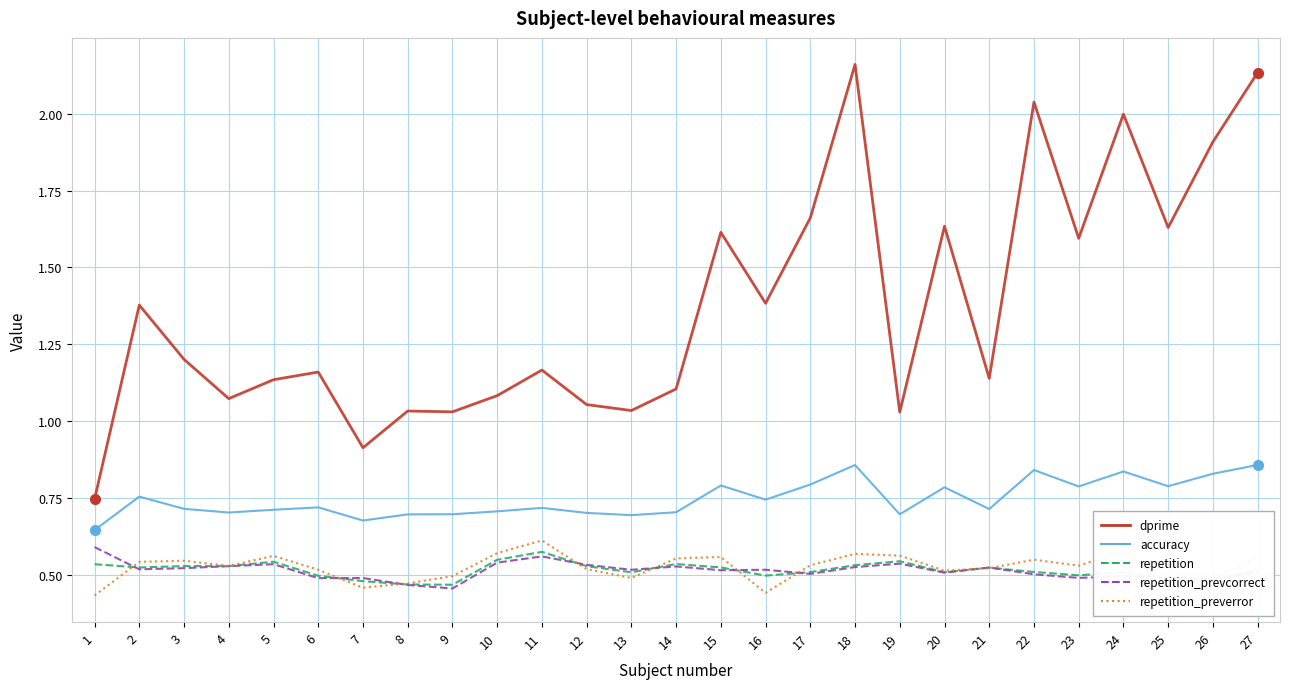

How many repetition_preverror values are between 0 and 1?

27